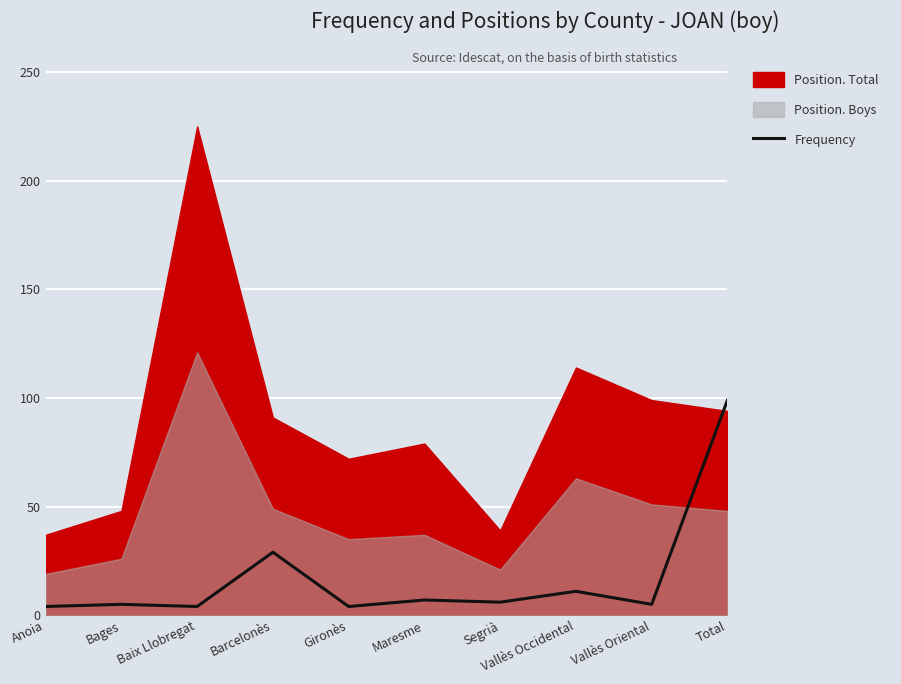

Which label corresponds to the smallest value in the chart?

Anoia